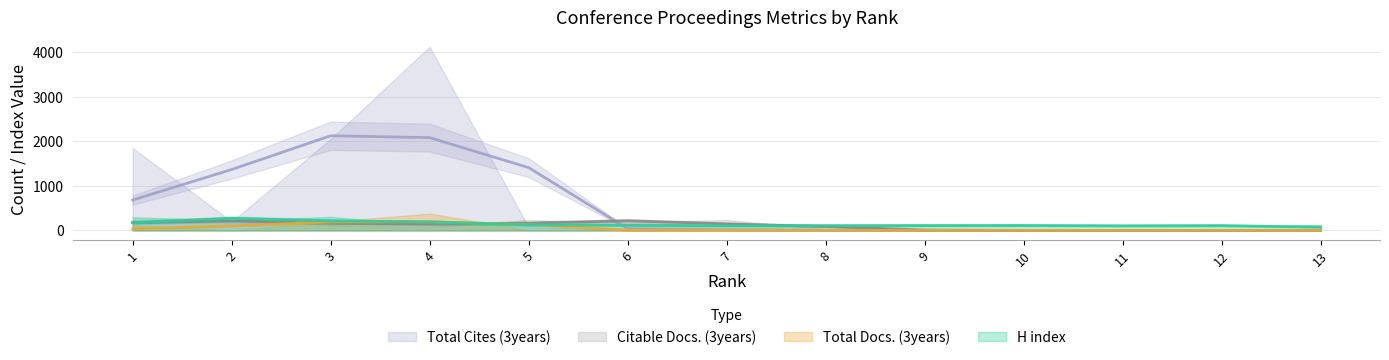

At which category does Citable Docs. (3years) reach its first local valley?

4